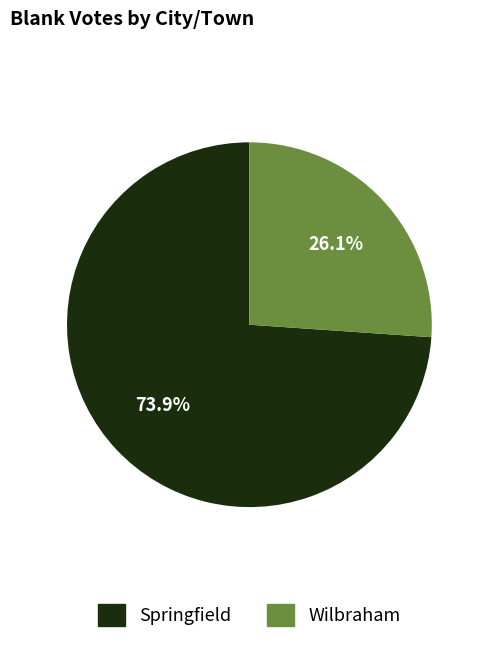

Count the number of slices in the pie.

2